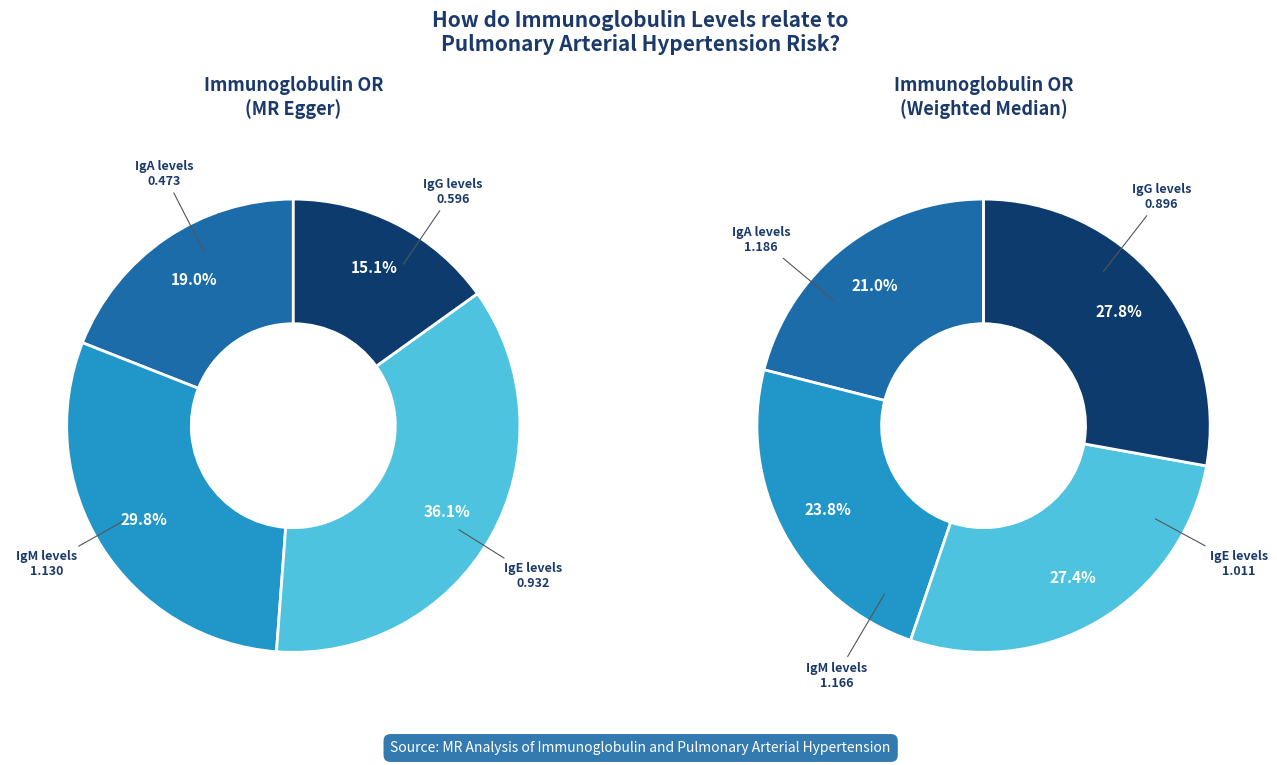

What is the change in value from IgG levels to IgM levels?

+0.5